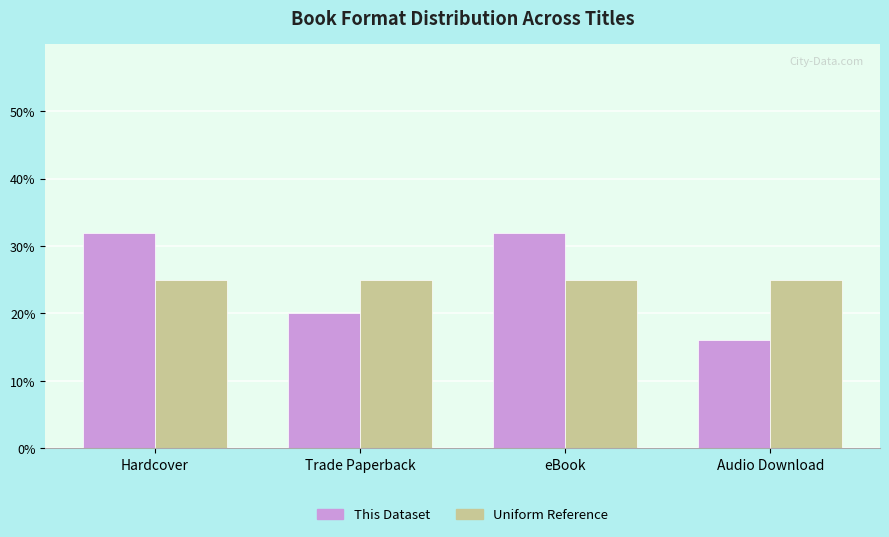

How many groups of bars are there?

4